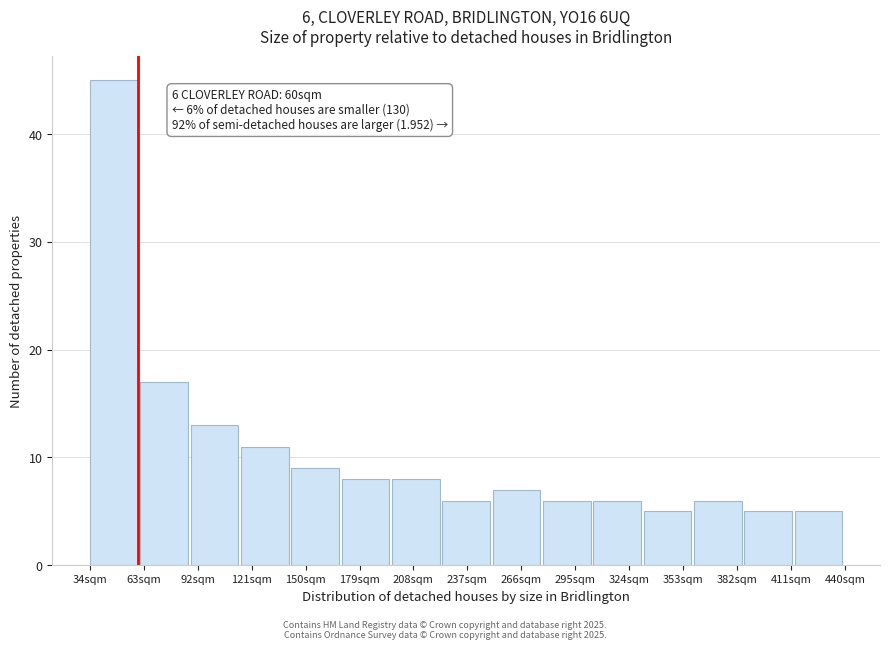

Over which range of the x-axis is the bar tallest?

35 to 60